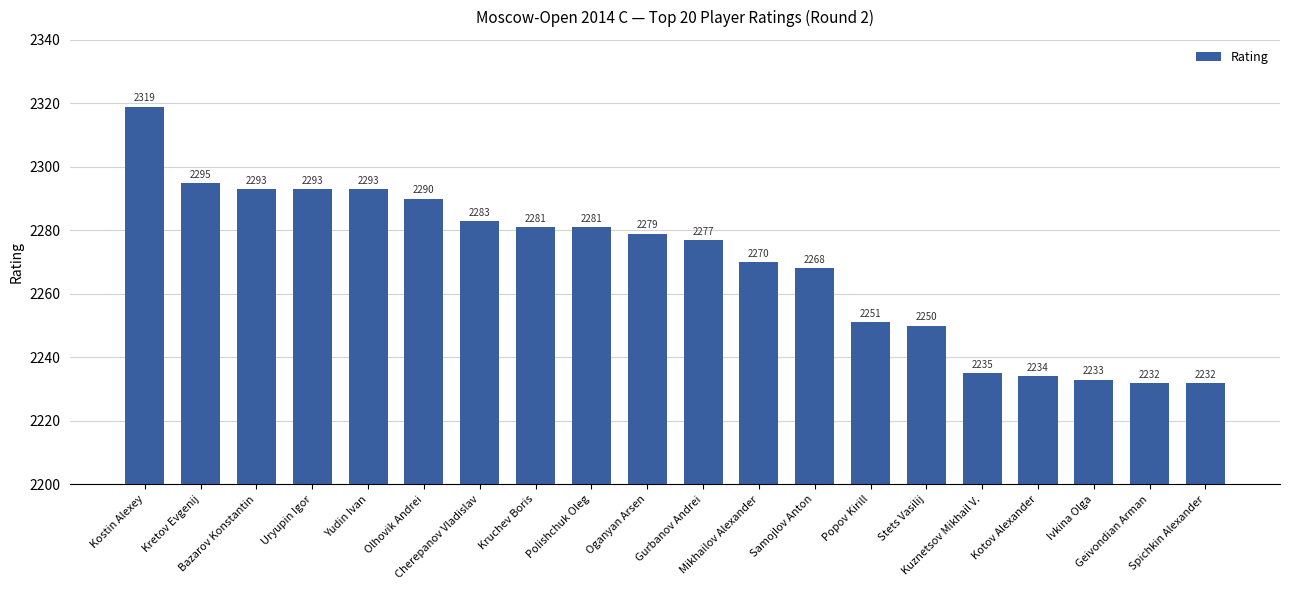

What is the maximum value shown in the chart?

2319